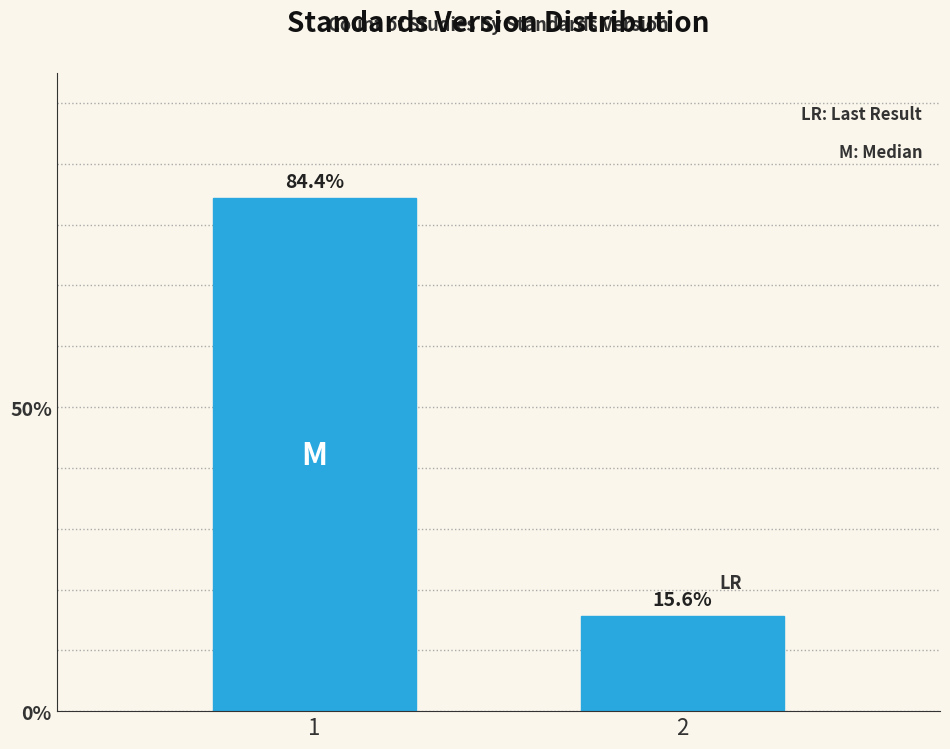

Reading left to right, extract all data points from this chart.

1=84.4	2=15.6